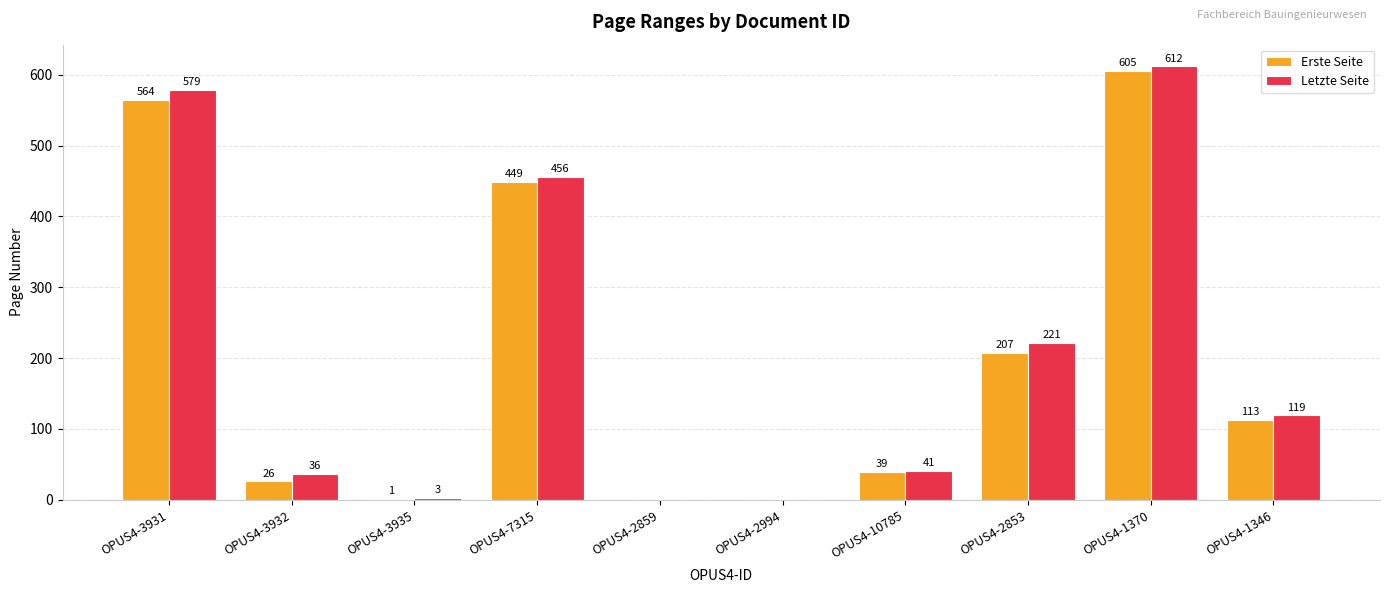

True or false: Erste Seite has a value of 0 at OPUS4-2994.

True